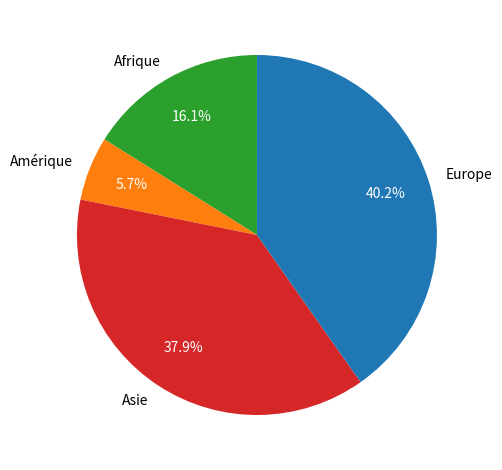

To the nearest percent, what is the difference between the Asie and Afrique slice percentages?

22%